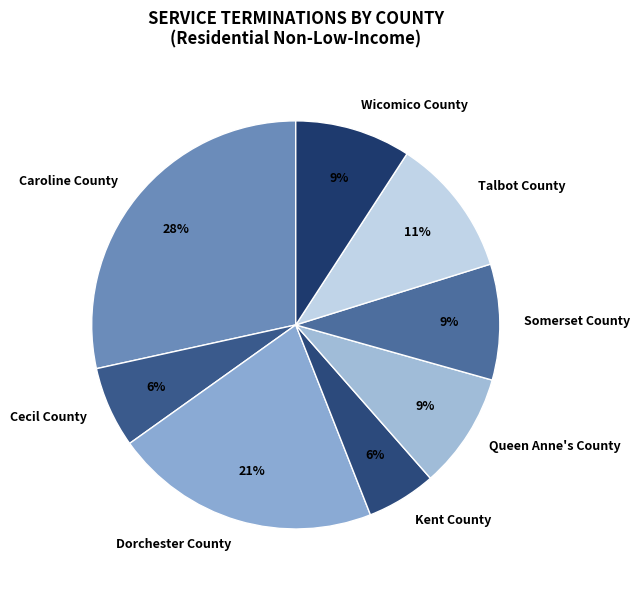

To the nearest percent, what is the average slice percentage?

12%